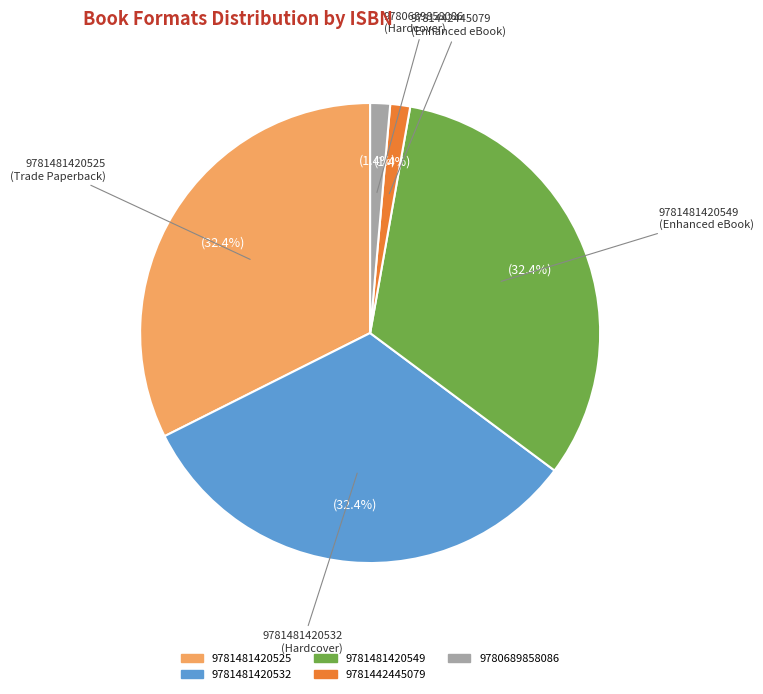

Does 9781481420525 account for over 50% of the chart?

No